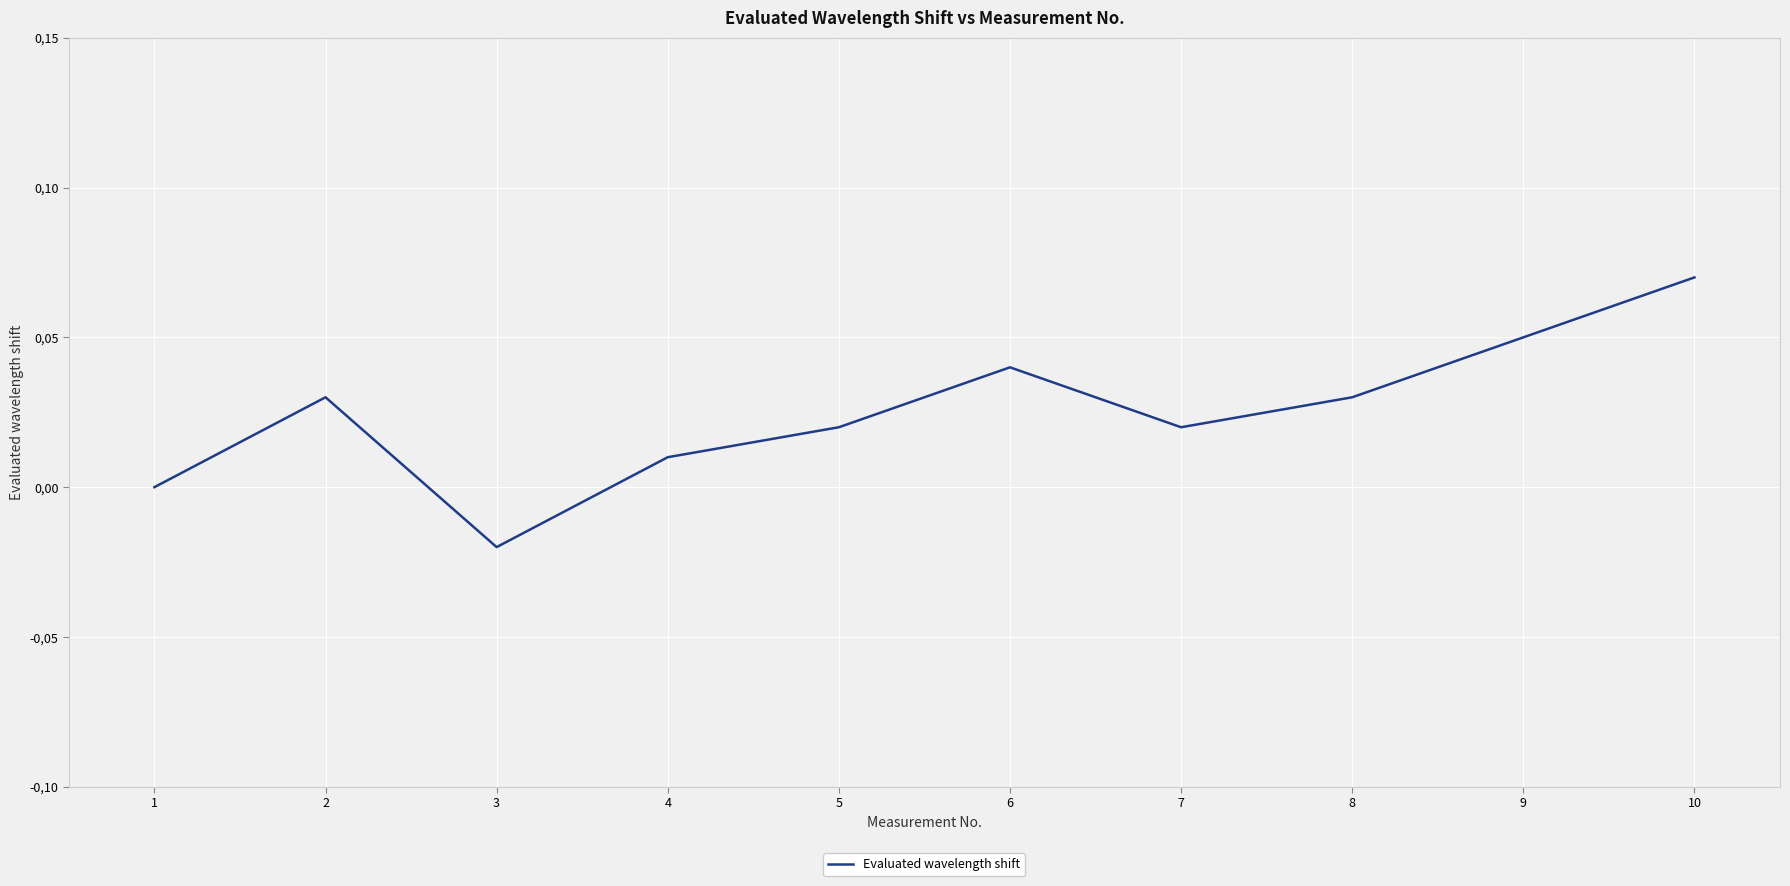

Is this an area chart (filled region under the line)?

No